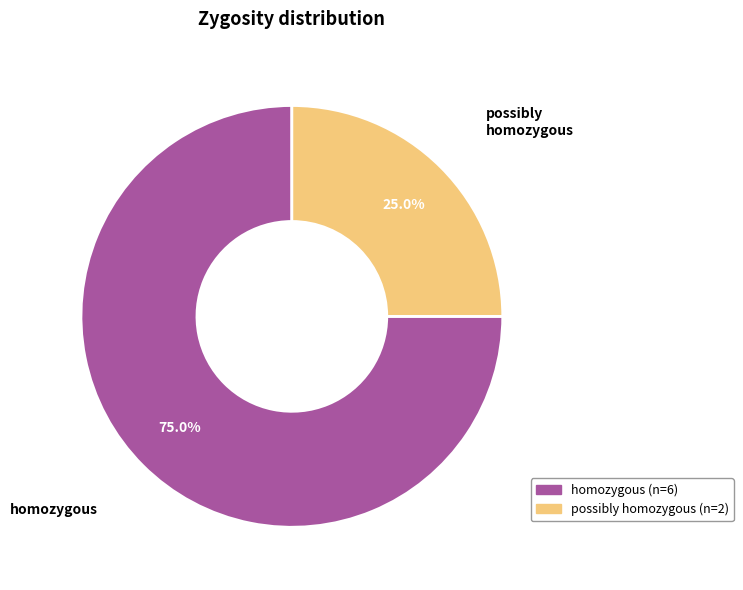

Is there a majority slice in this chart?

Yes